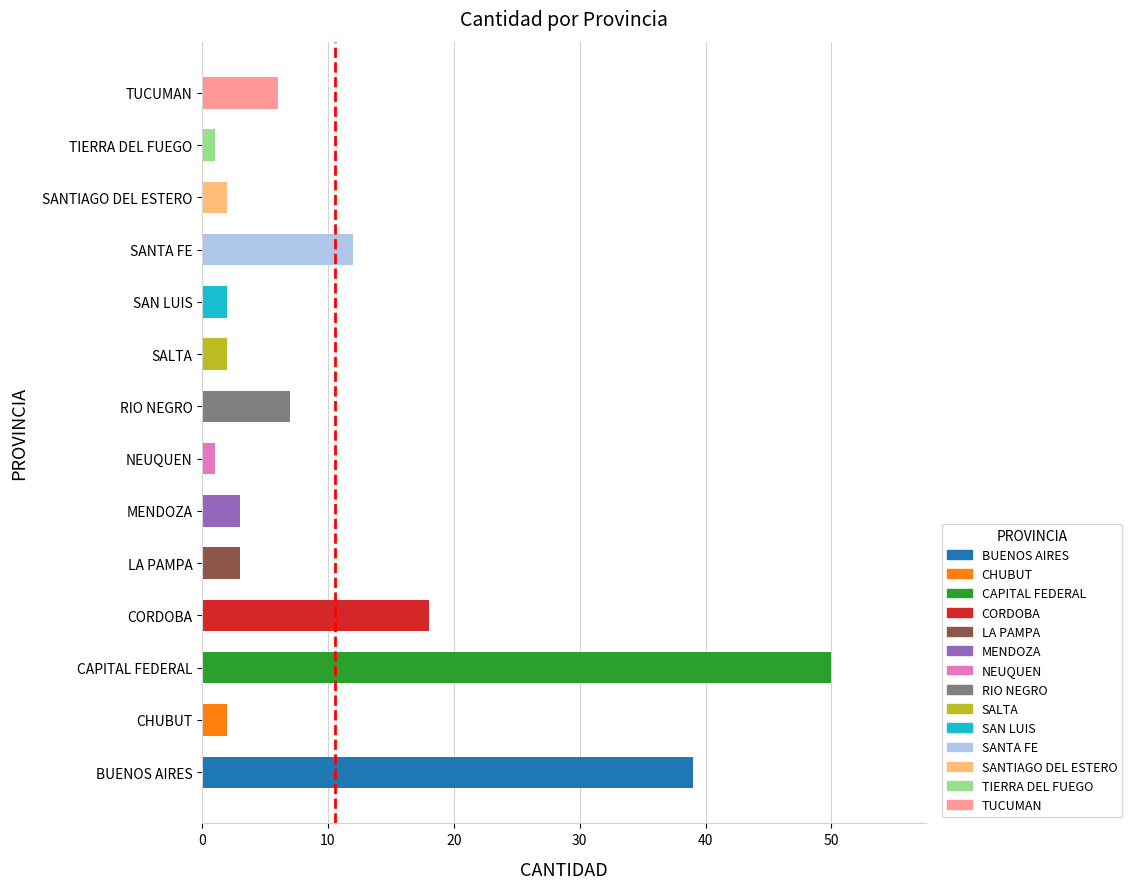

What is the sum of the values at SANTIAGO DEL ESTERO and SANTA FE?

14